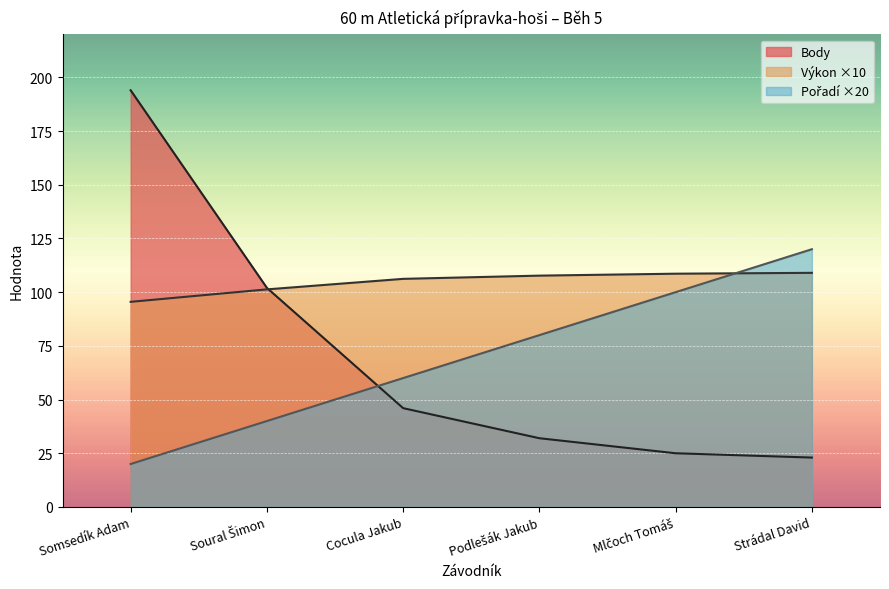

How many distinct data groups are displayed?

3